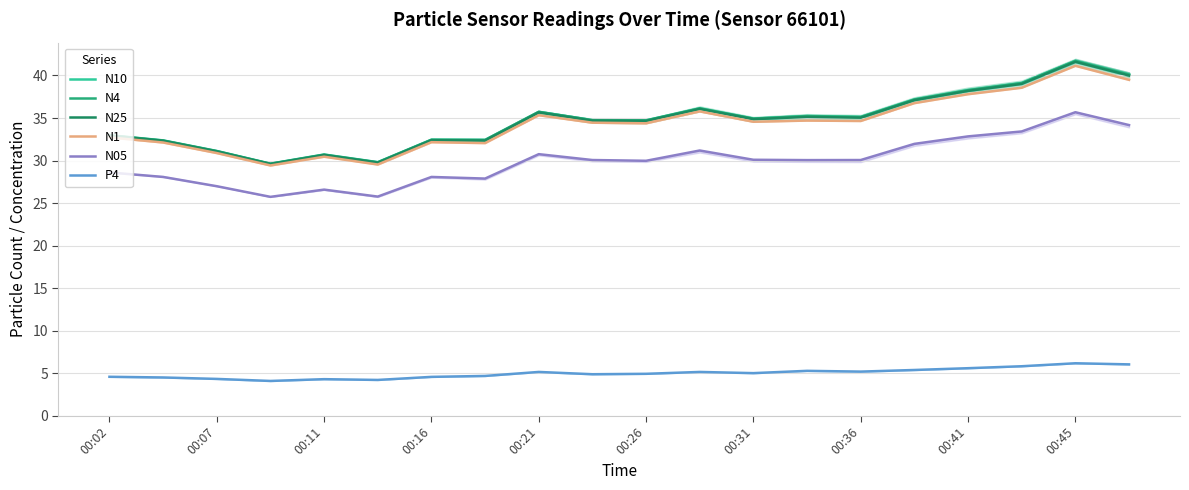

The value of N10 at 10 is 60.5. True or false?

False